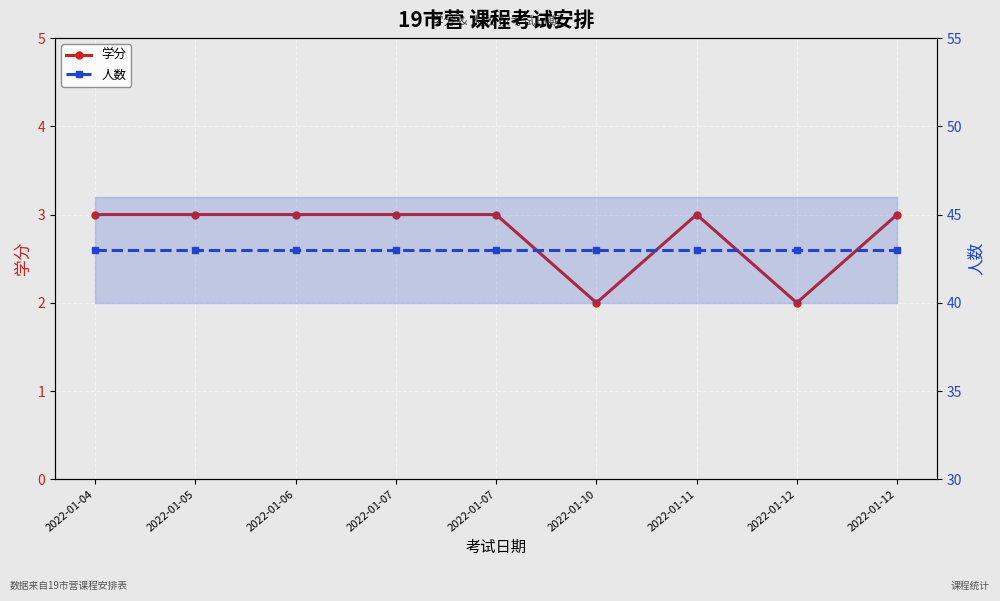

Reading left to right, what are all the values shown in this chart?

学分: 3	3	3	3	3	2	3	2	3
人数: 43	43	43	43	43	43	43	43	43